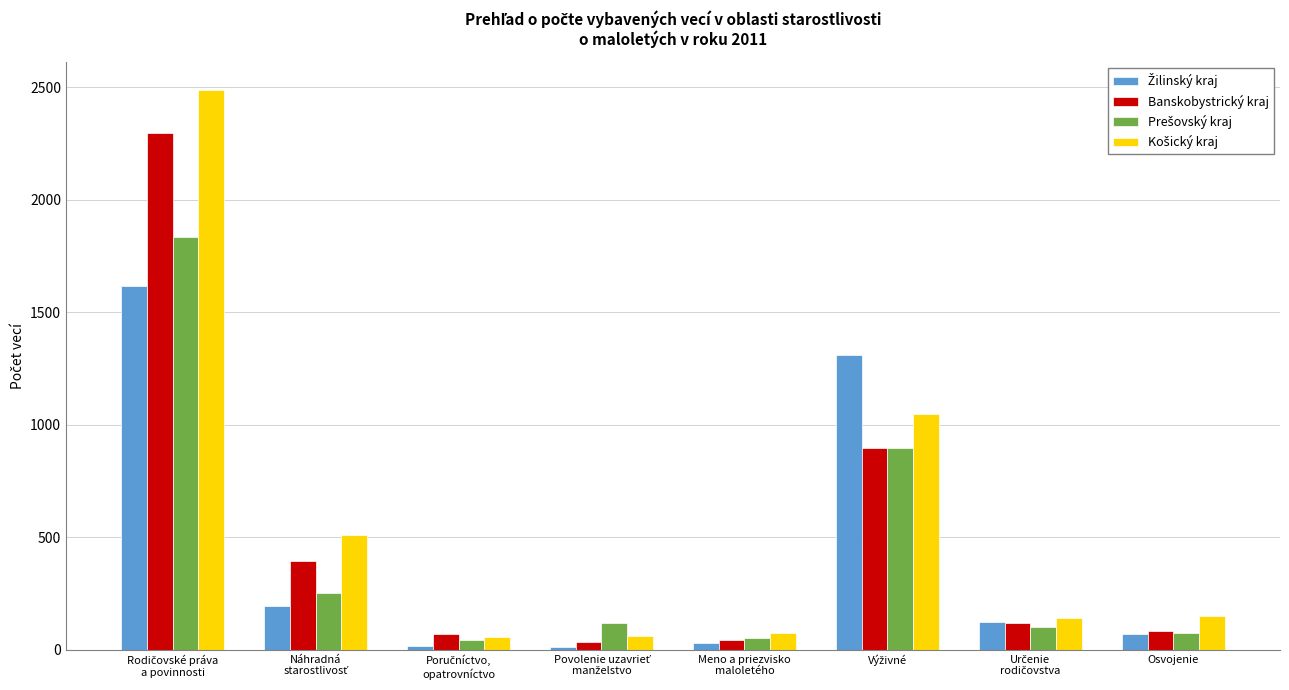

What is the average value of the Banskobystrický kraj series?

492